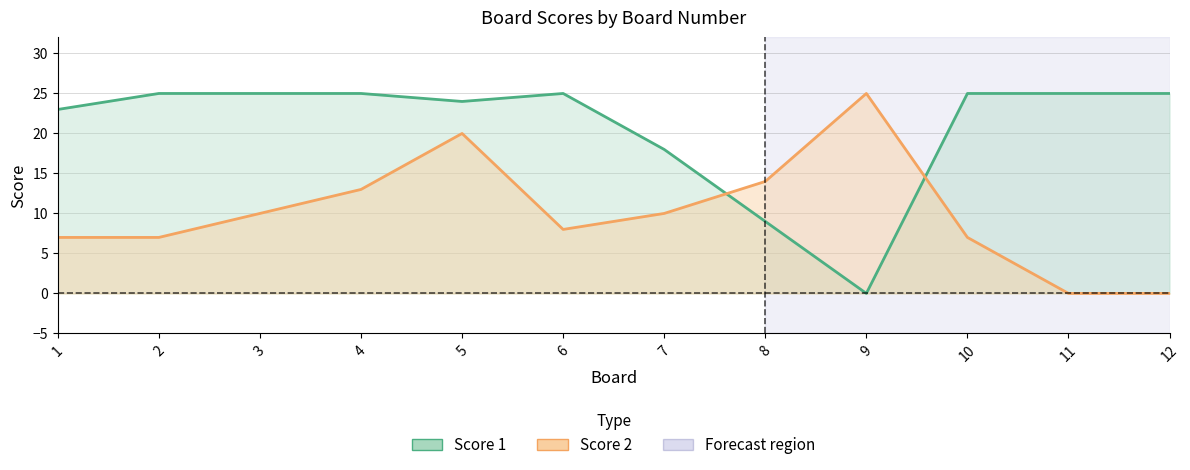

What is the value of the Score 2 point at the 3rd from the left?

10